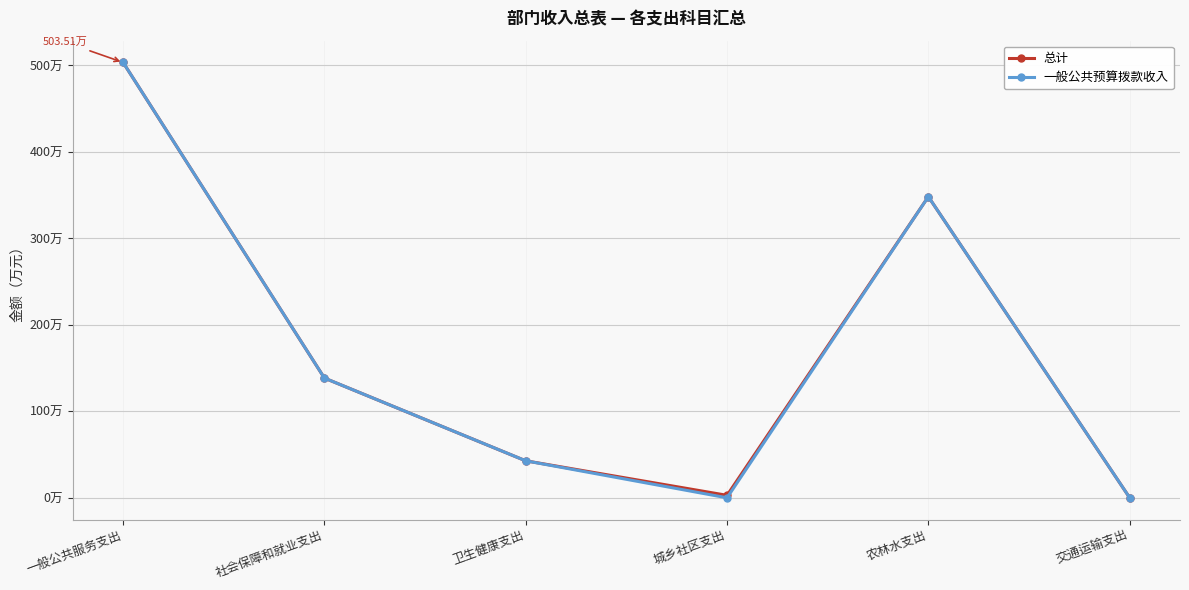

What is the maximum value for 一般公共预算拨款收入?

503.5